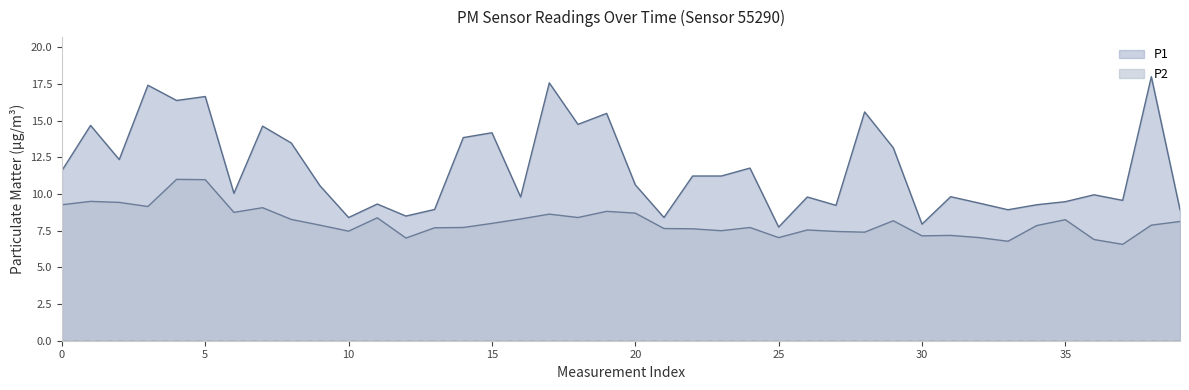

What is the approximate value of P1 at 20?

10.6